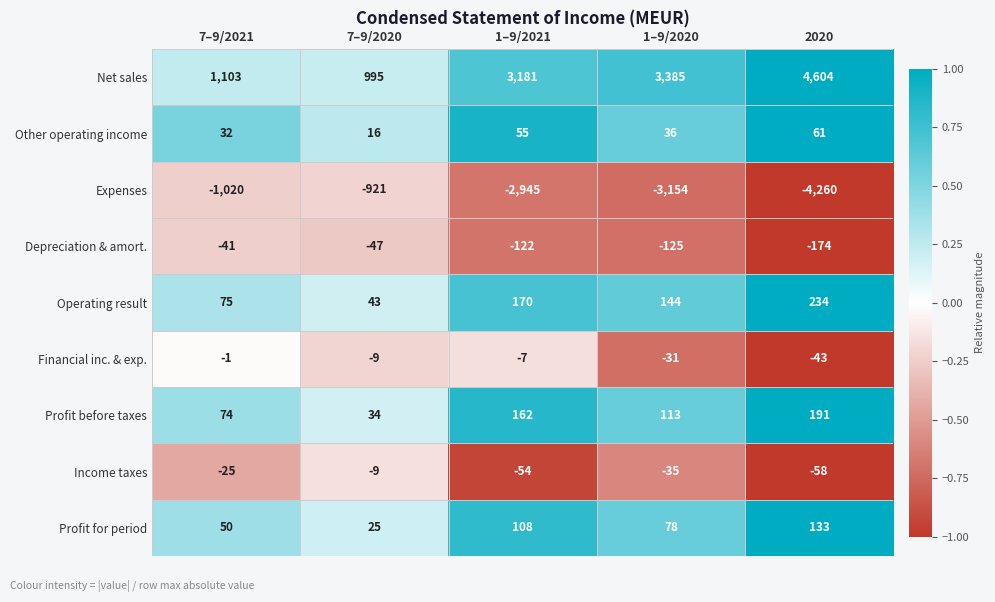

What is the difference between the second highest and minimum values in the Profit for period series?

83